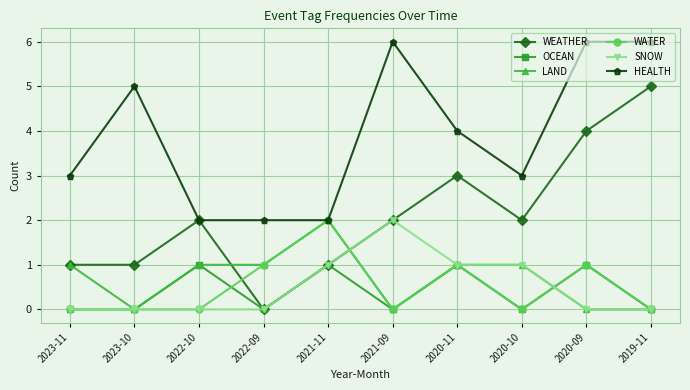

At which category is the sum across all series the highest?

2020-09